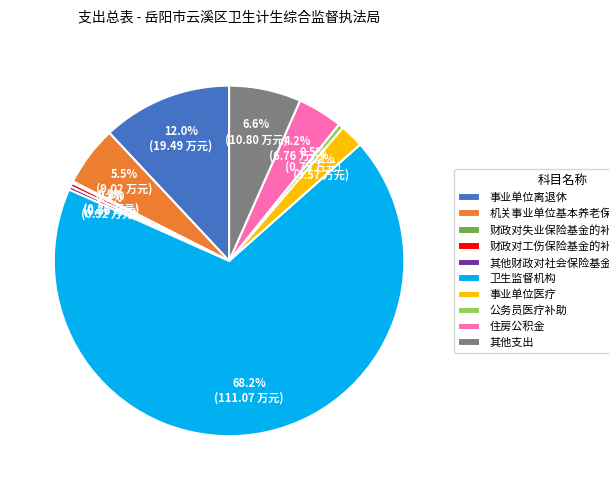

What percentage is NOT represented by 住房公积金?

95.8%